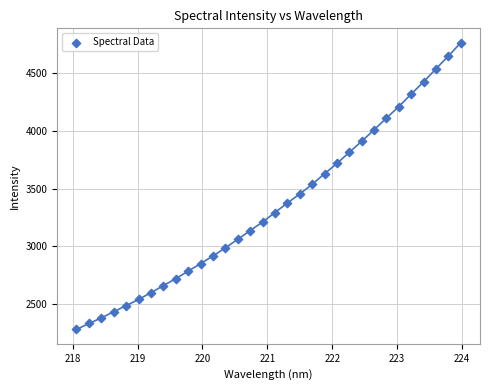

What is the range of X values (max minus min)?

5.9